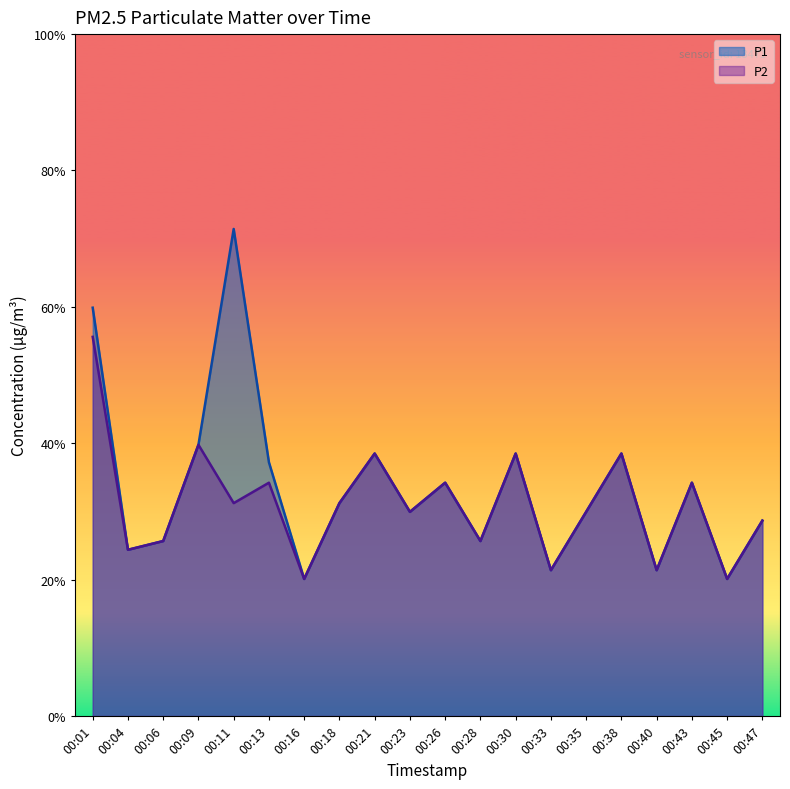

Rank the series by their average value, from lowest to highest.

P2, P1